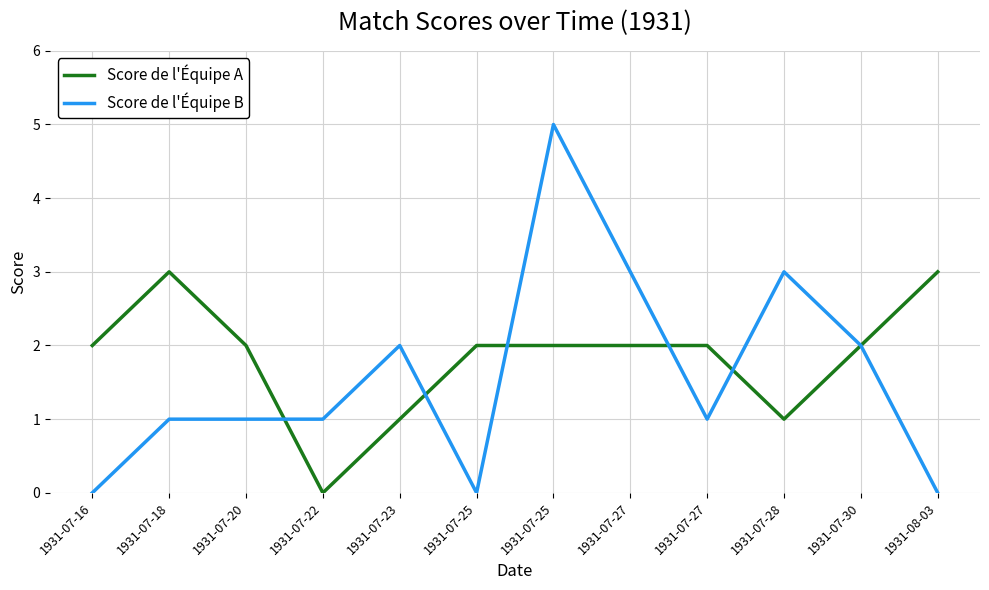

What are all the series names shown in the legend?

Score de l'Équipe A, Score de l'Équipe B